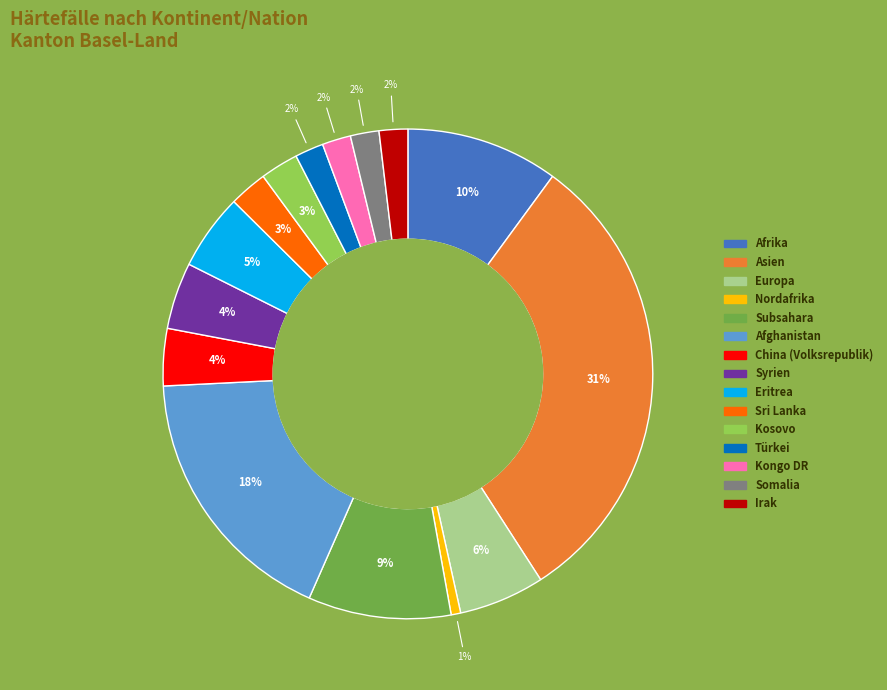

How many slices are in this pie chart?

15